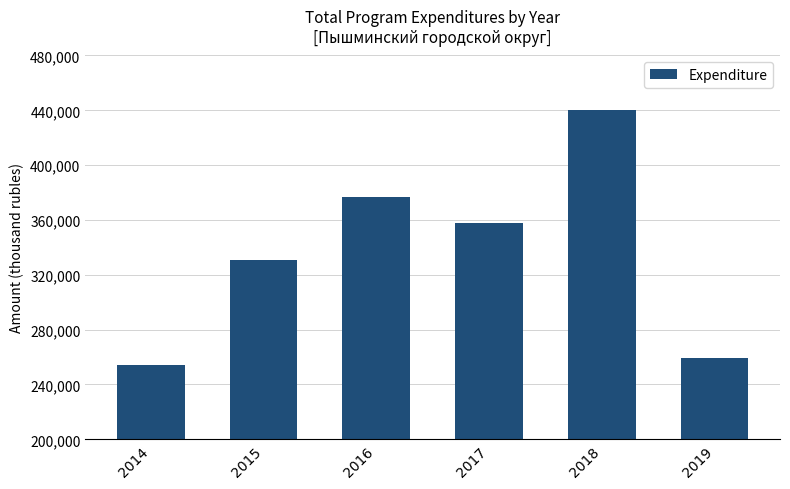

List the labels in order of value, largest first.

2018, 2016, 2017, 2015, 2019, 2014